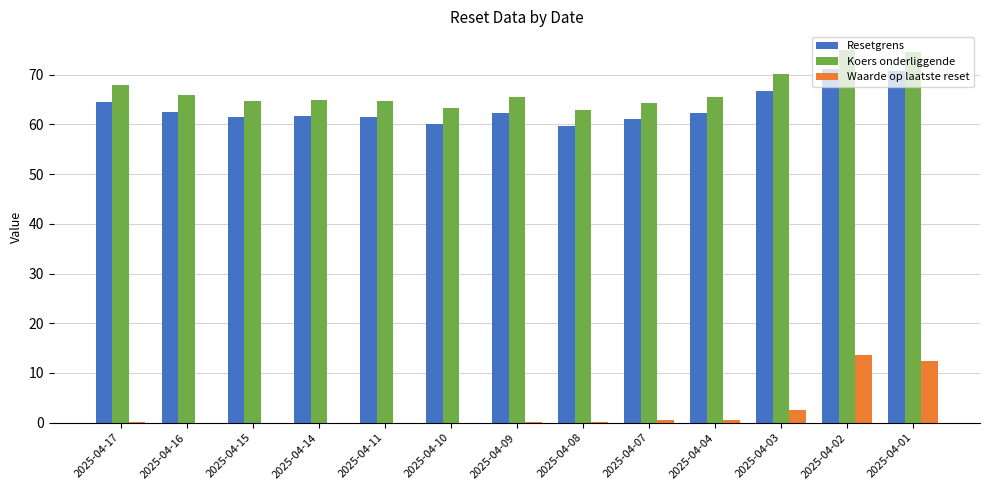

How many values in the Resetgrens series exceed 62?

7